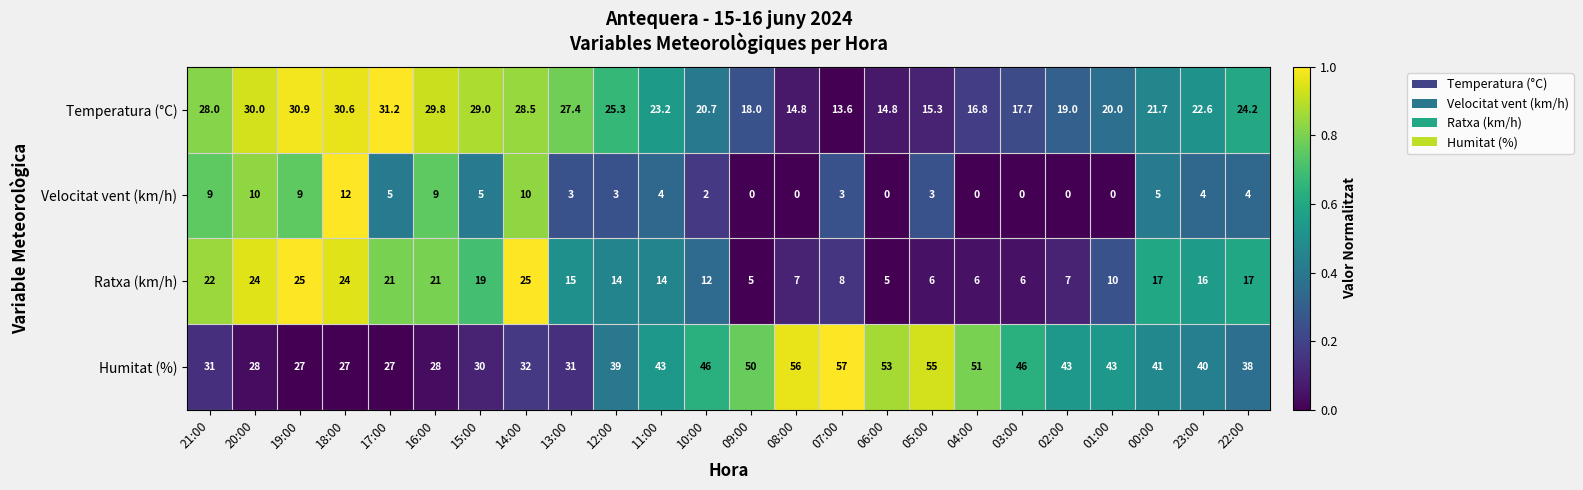

At 09:00, list the series in order from largest to smallest.

Humitat (%), Temperatura (°C), Ratxa (km/h), Velocitat vent (km/h)